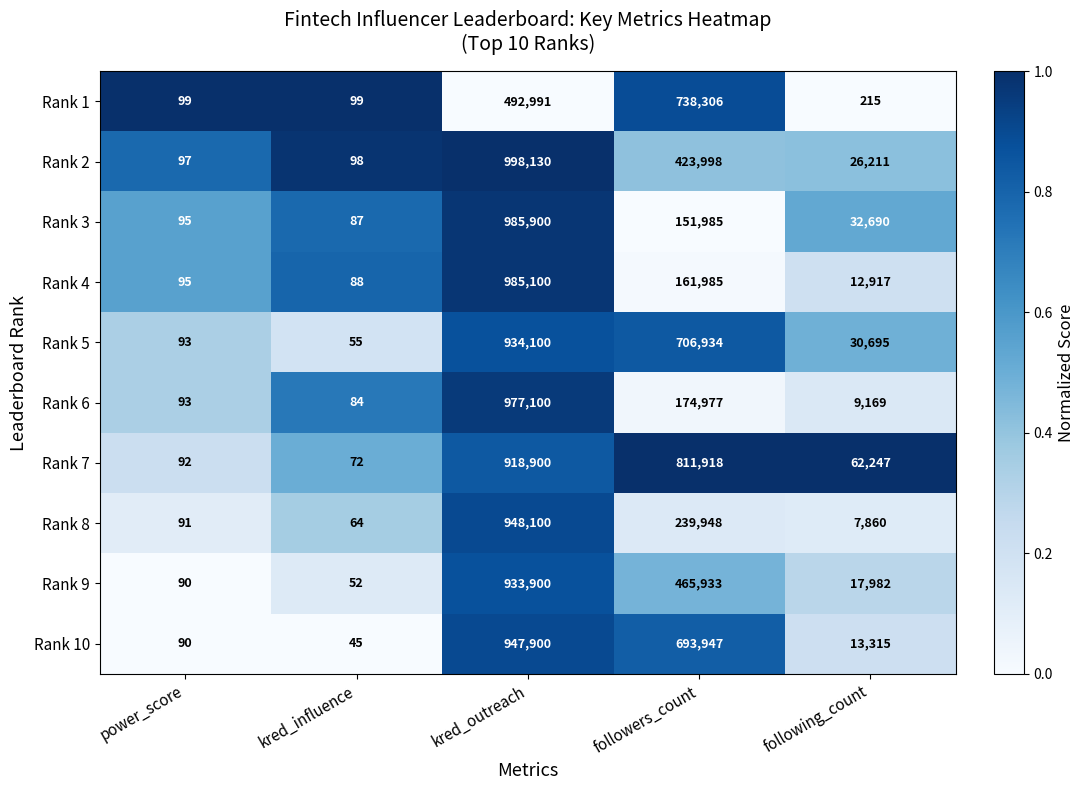

At which category is the sum across all series the highest?

kred_outreach